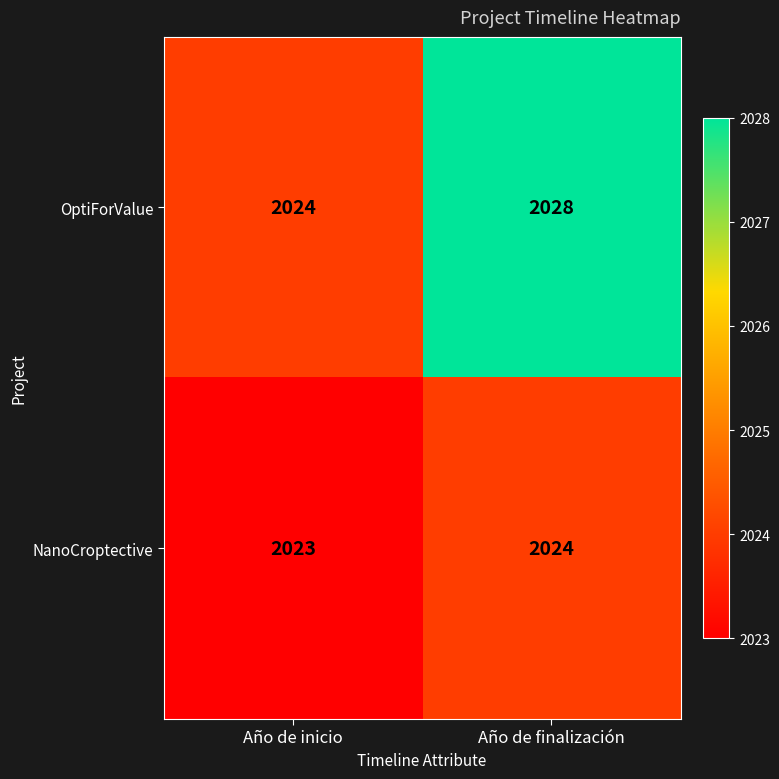

What is the sum of the OptiForValue values at Año de inicio and Año de finalización?

4052